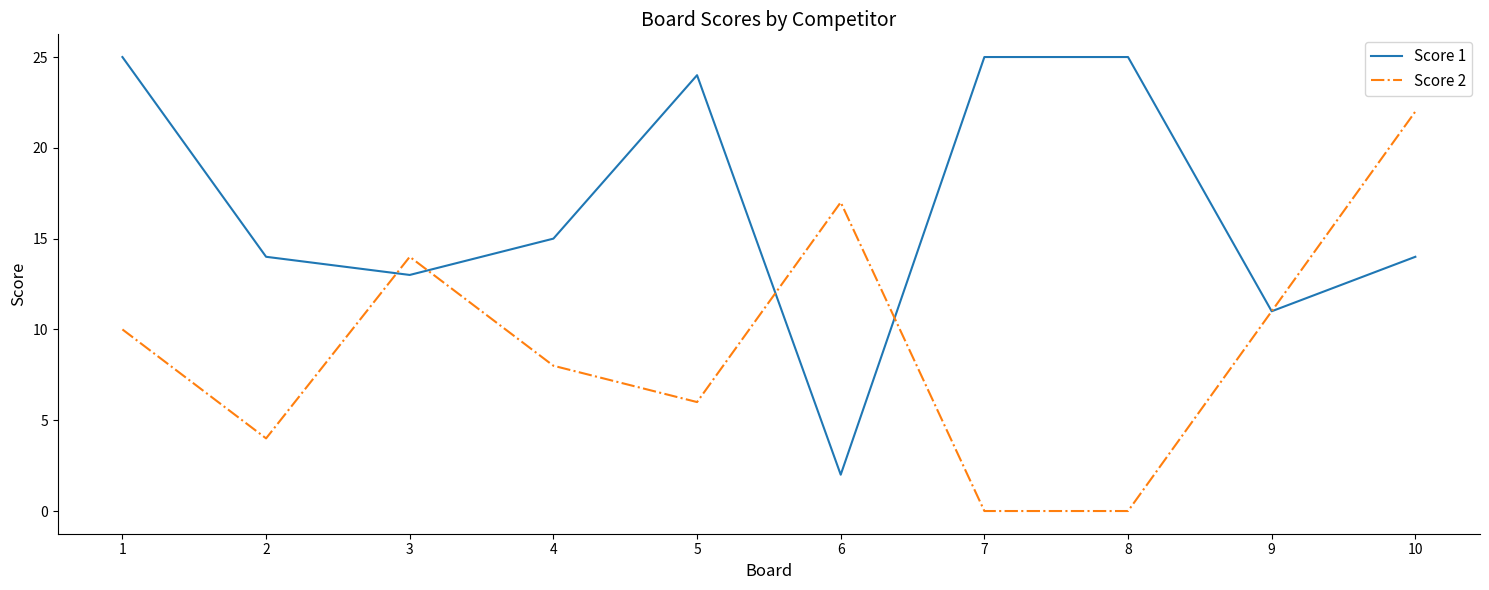

Where do Score 2 and Score 1 first cross each other?

2 and 3